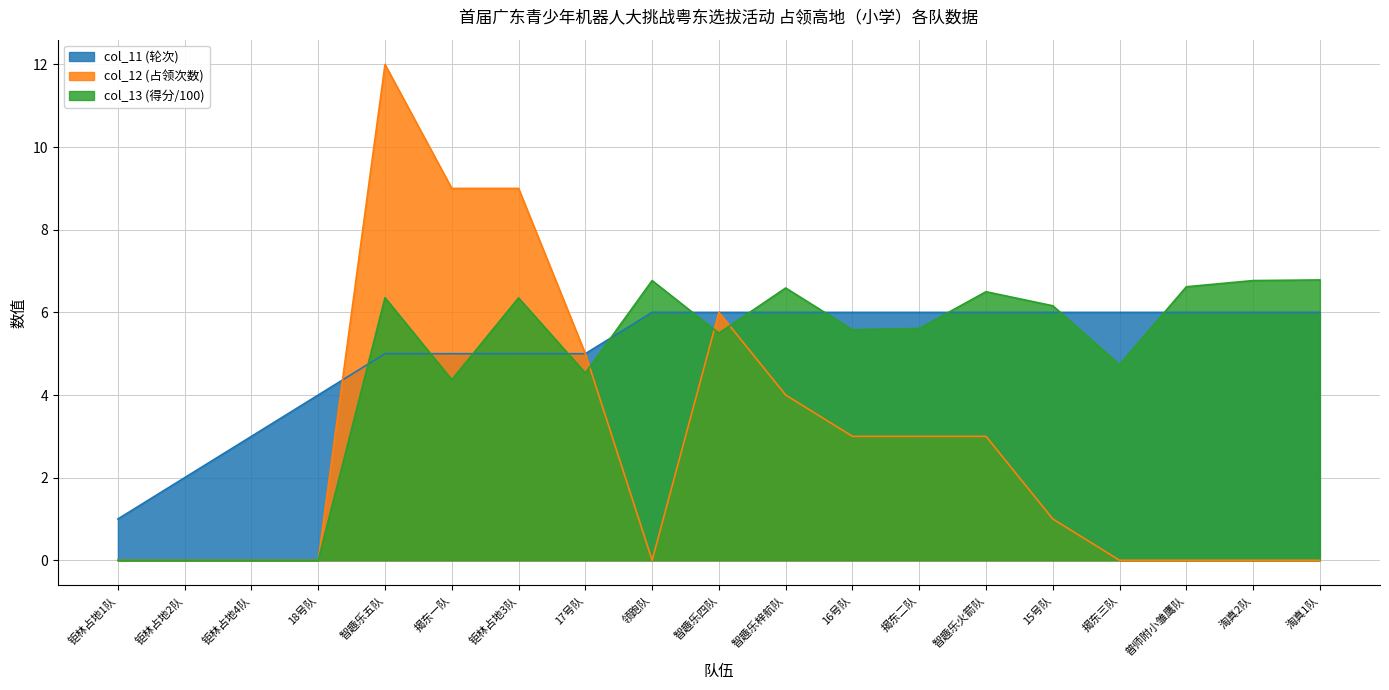

Does the chart have visible grid lines?

Yes